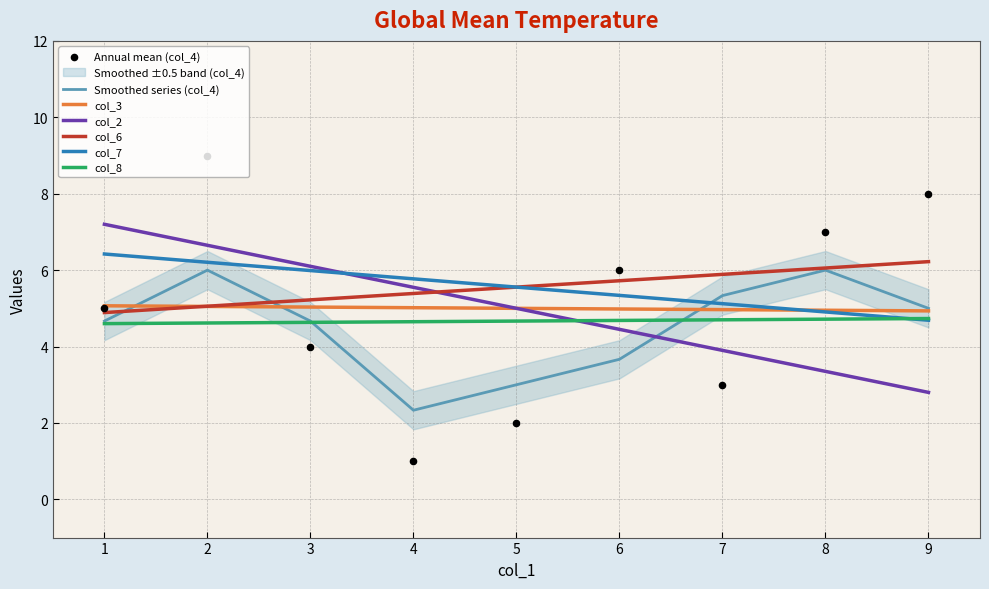

Which series has the largest Y range (max minus min)?

col_4